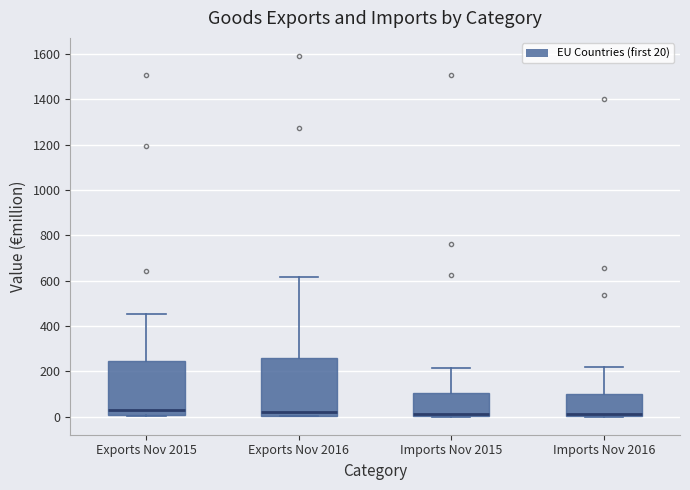

Reading left to right, read every box against the y-axis: the position of its median line, the range the box covers, and the ends of its whiskers. The values are not printed on the chart, so give them approximately, as read against the axis.

Exports Nov 2015: median 20, box 0 to 240, whiskers 0 to 460
Exports Nov 2016: median 20, box 0 to 260, whiskers 0 to 620
Imports Nov 2015: median 20, box 0 to 100, whiskers 0 to 220
Imports Nov 2016: median 20, box 0 to 100, whiskers 0 to 220